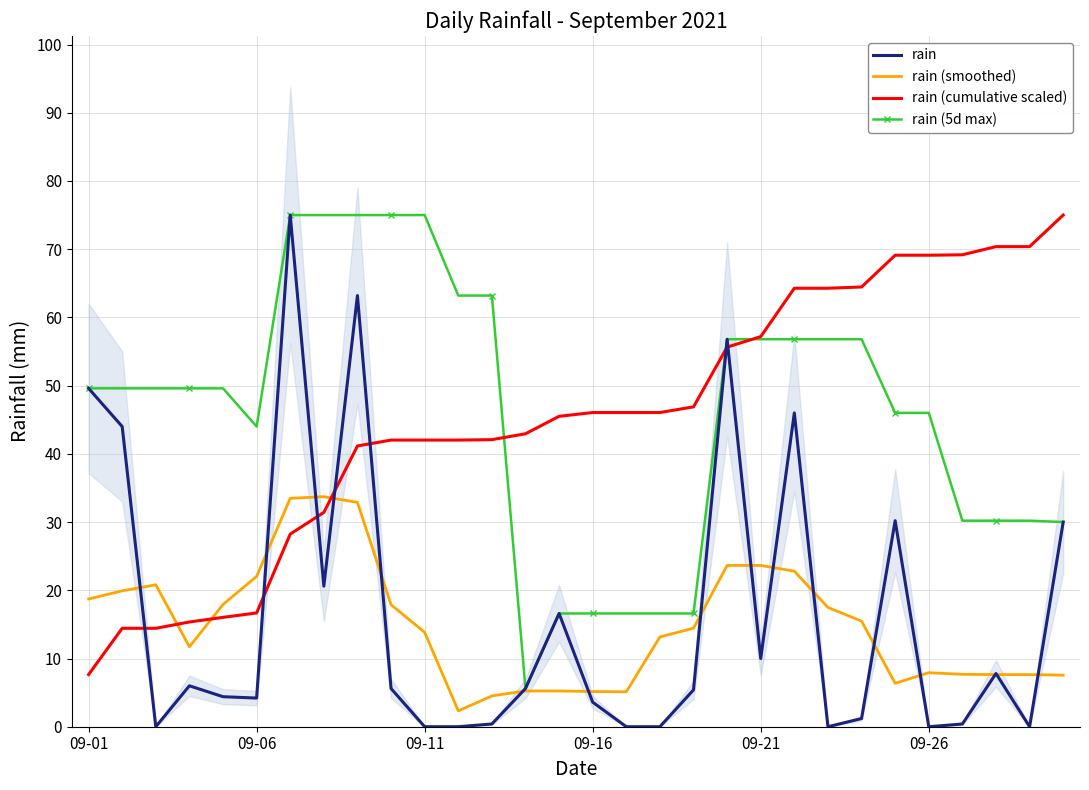

True or false: rain (cumulative scaled) and rain cross at least once.

True